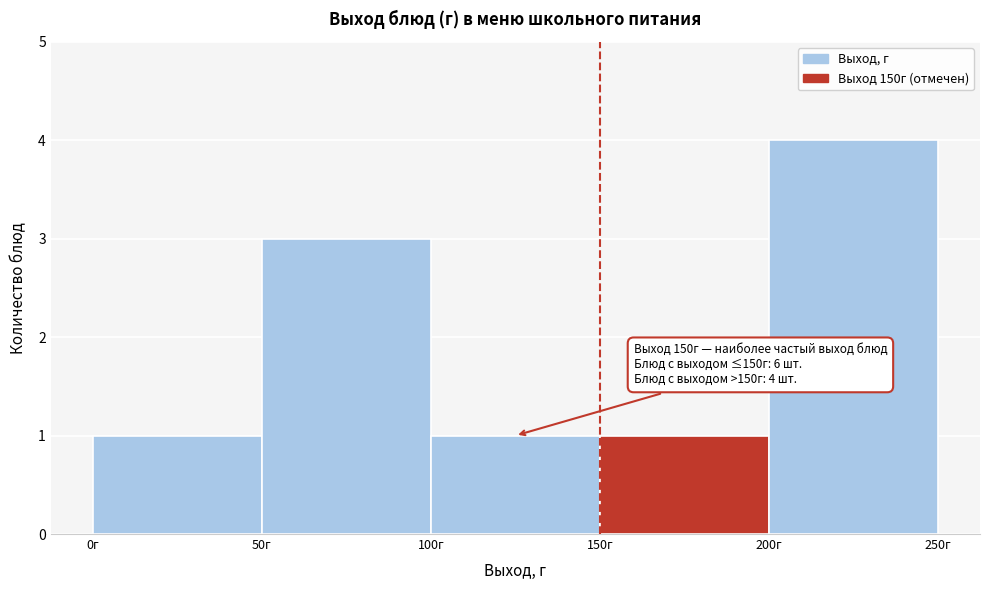

Over which range of the x-axis is the bar tallest?

200 to 250